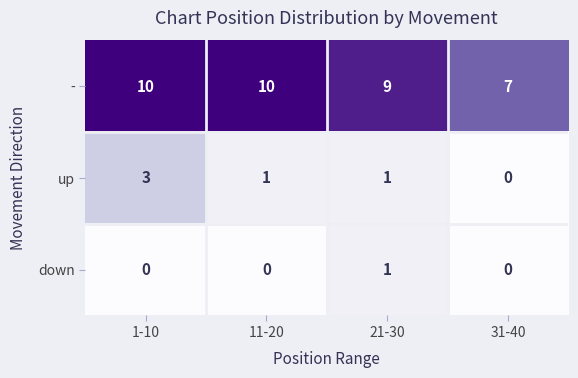

How many data points in - are less than 10?

2